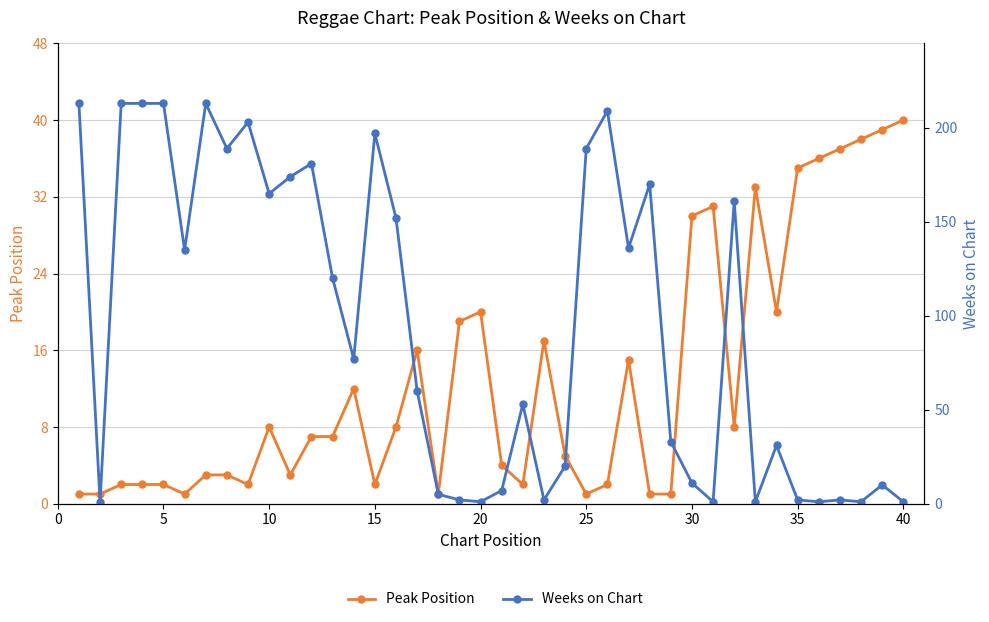

List the series in order of their peak value, lowest first.

Peak Position, Weeks on Chart